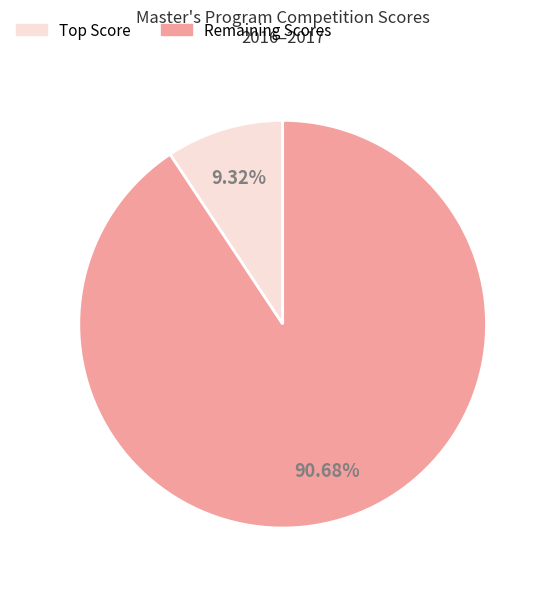

Which category has the smallest portion of the pie?

Top Score